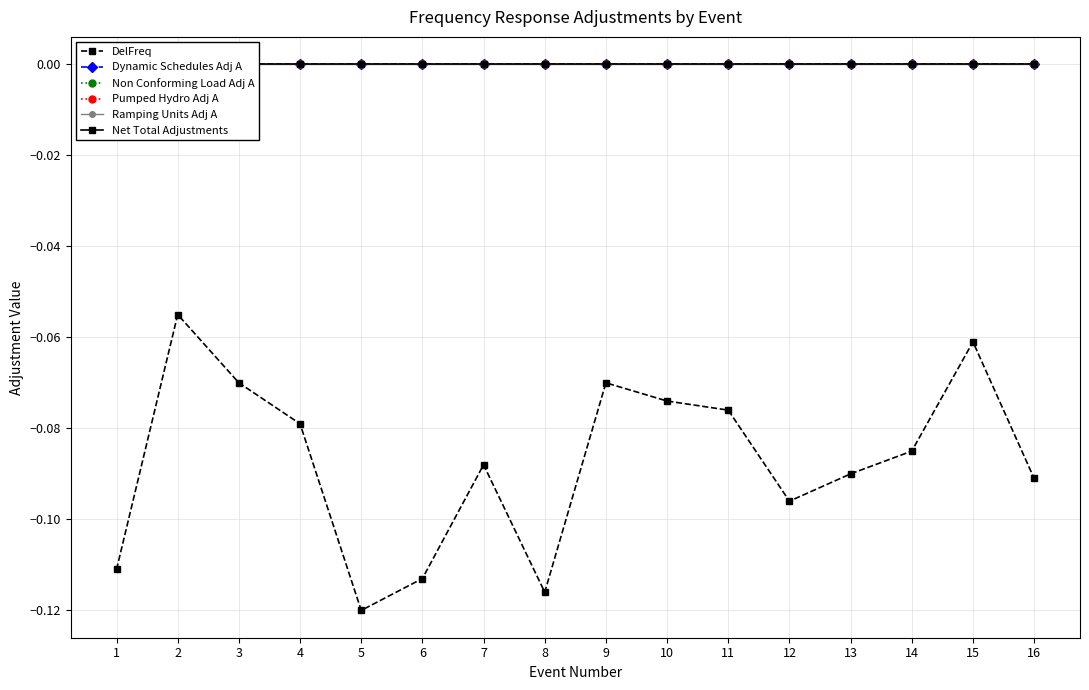

How many lines are shown in the chart?

6